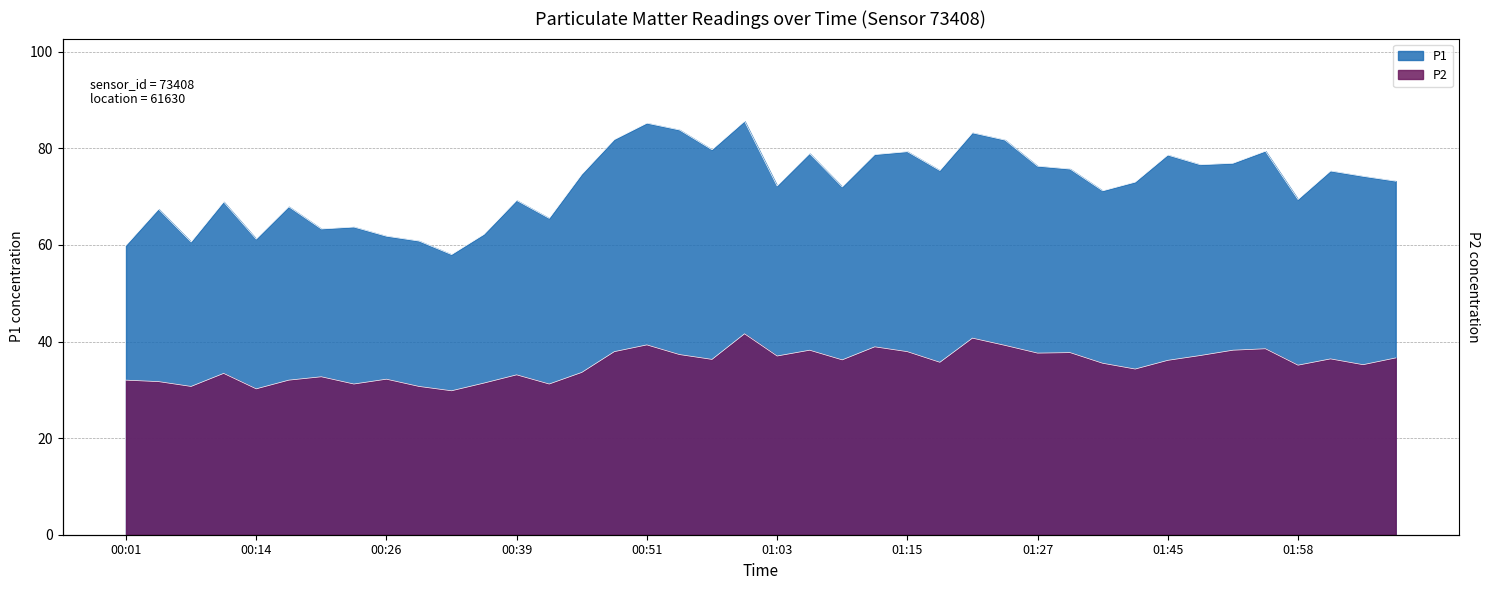

Reading left to right, what are all the values shown in this chart?

P1: 00:01=59.9	00:05=67.4	00:08=60.6	00:11=68.9	00:14=61.2	00:17=67.9	00:20=63.3	00:23=63.7	00:26=61.8	00:29=60.8	00:32=58.0	00:36=62.2	00:39=69.2	00:42=65.5	00:45=74.6	00:48=81.8	00:51=85.2	00:54=83.8	00:57=79.7	01:00=85.6	01:03=72.2	01:06=78.9	01:09=72.0	01:12=78.7	01:15=79.3	01:18=75.4	01:21=83.2	01:24=81.7	01:27=76.3	01:33=75.7	01:36=71.2	01:42=73.0	01:45=78.6	01:48=76.6	01:52=76.9	01:55=79.4	01:58=69.4	02:01=75.3	02:04=74.2	02:07=73.2
P2: 00:01=32.0	00:05=31.7	00:08=30.7	00:11=33.4	00:14=30.2	00:17=32.0	00:20=32.7	00:23=31.2	00:26=32.2	00:29=30.7	00:32=29.8	00:36=31.4	00:39=33.1	00:42=31.2	00:45=33.6	00:48=37.9	00:51=39.3	00:54=37.3	00:57=36.3	01:00=41.6	01:03=37.0	01:06=38.2	01:09=36.2	01:12=38.9	01:15=37.9	01:18=35.7	01:21=40.7	01:24=39.2	01:27=37.6	01:33=37.7	01:36=35.5	01:42=34.3	01:45=36.1	01:48=37.1	01:52=38.2	01:55=38.5	01:58=35.1	02:01=36.4	02:04=35.2	02:07=36.6